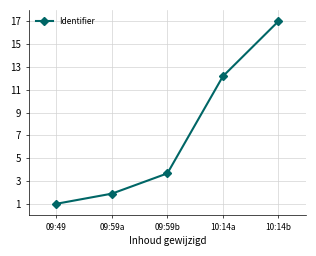

The value at 10:14b is 7.5. True or false?

False